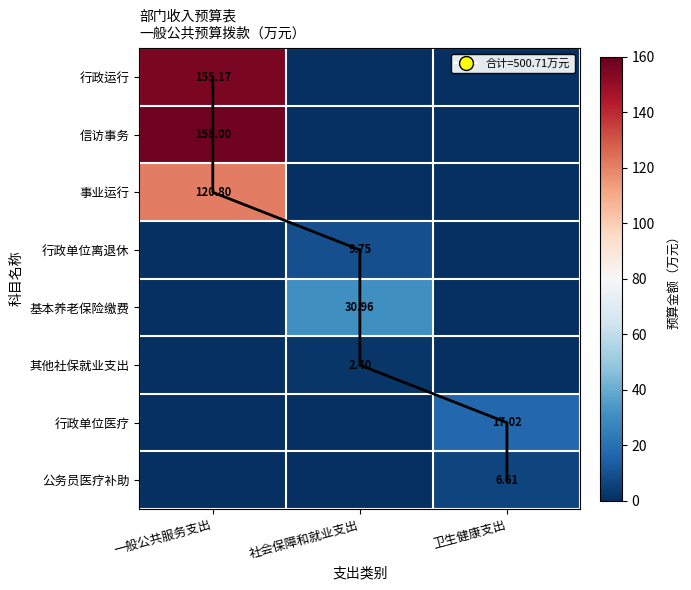

The value of 事业运行 at 社会保障和就业支出 is 48.9. True or false?

False